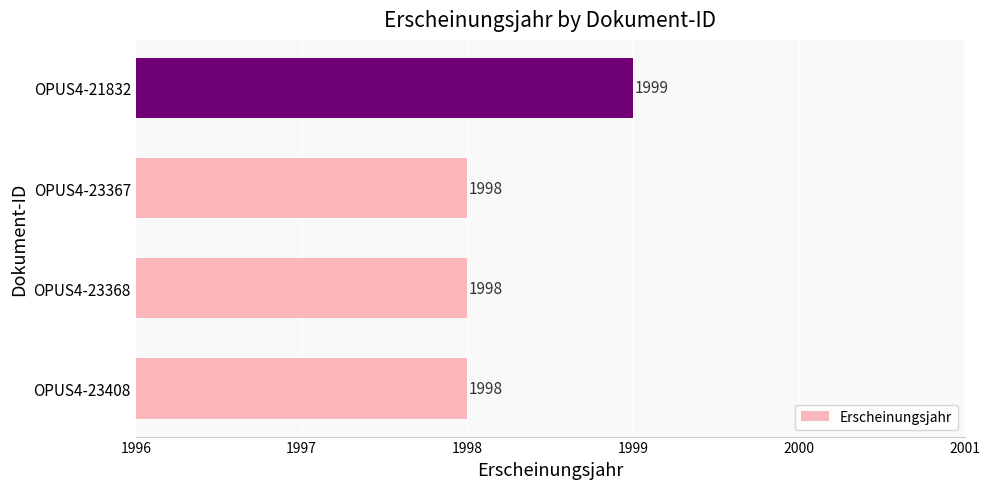

What is the sum of the values at OPUS4-21832 and OPUS4-23408?

3997